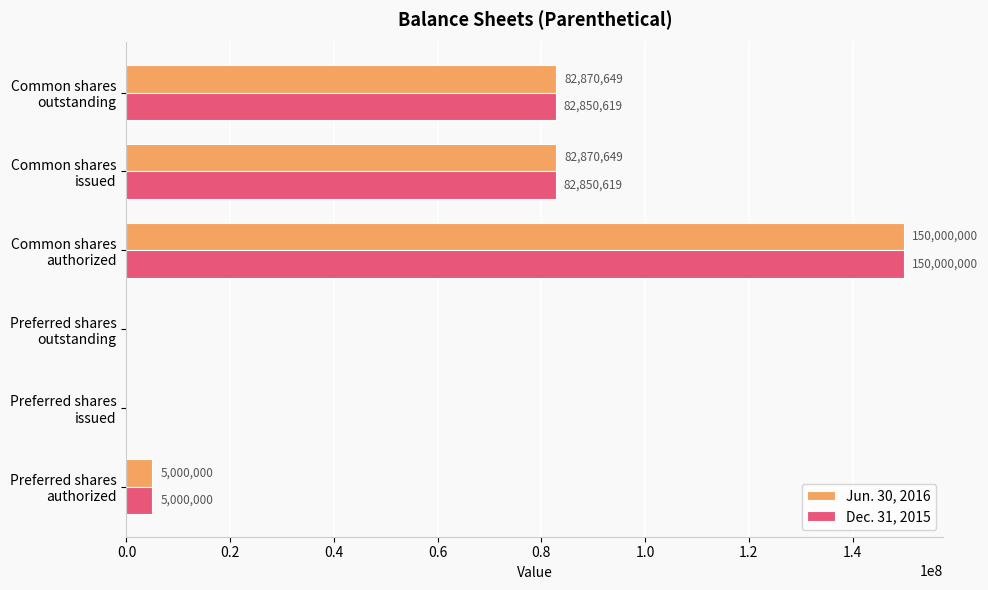

What is the highest value of the Jun. 30, 2016 series?

150000000